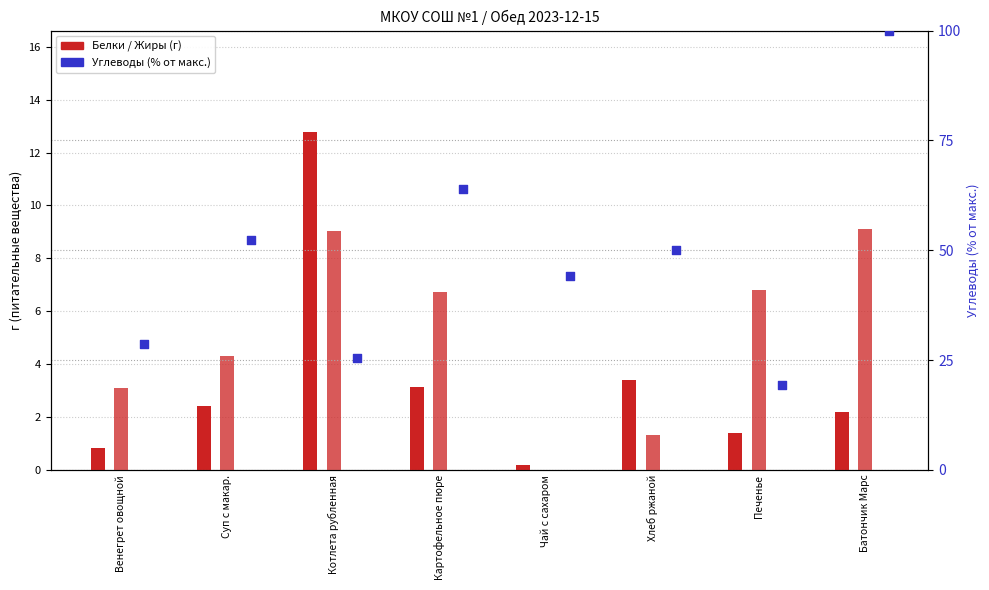

Which series reaches the minimum Y coordinate?

Жиры